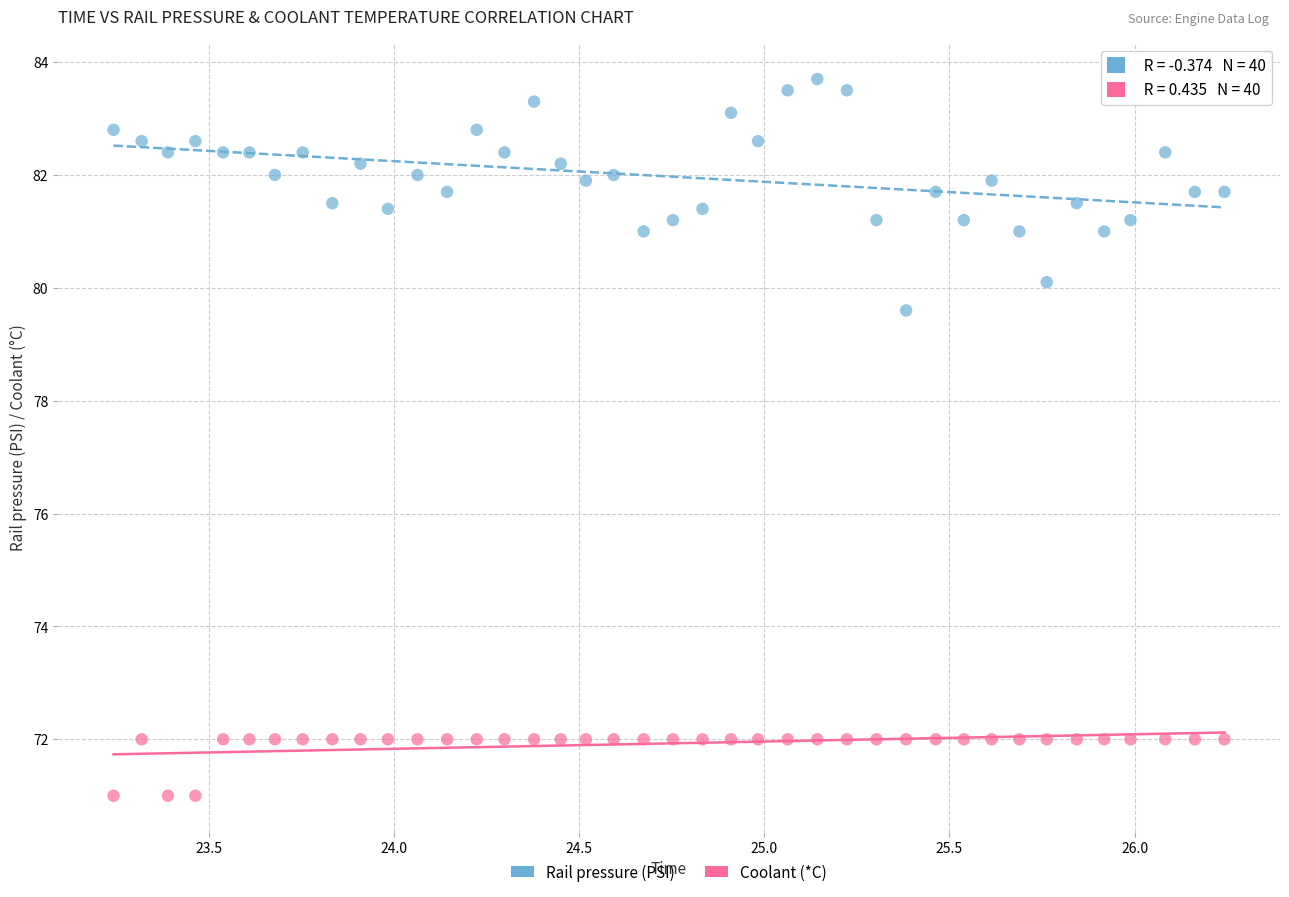

Which series contains the highest Y value?

Rail pressure (PSI)